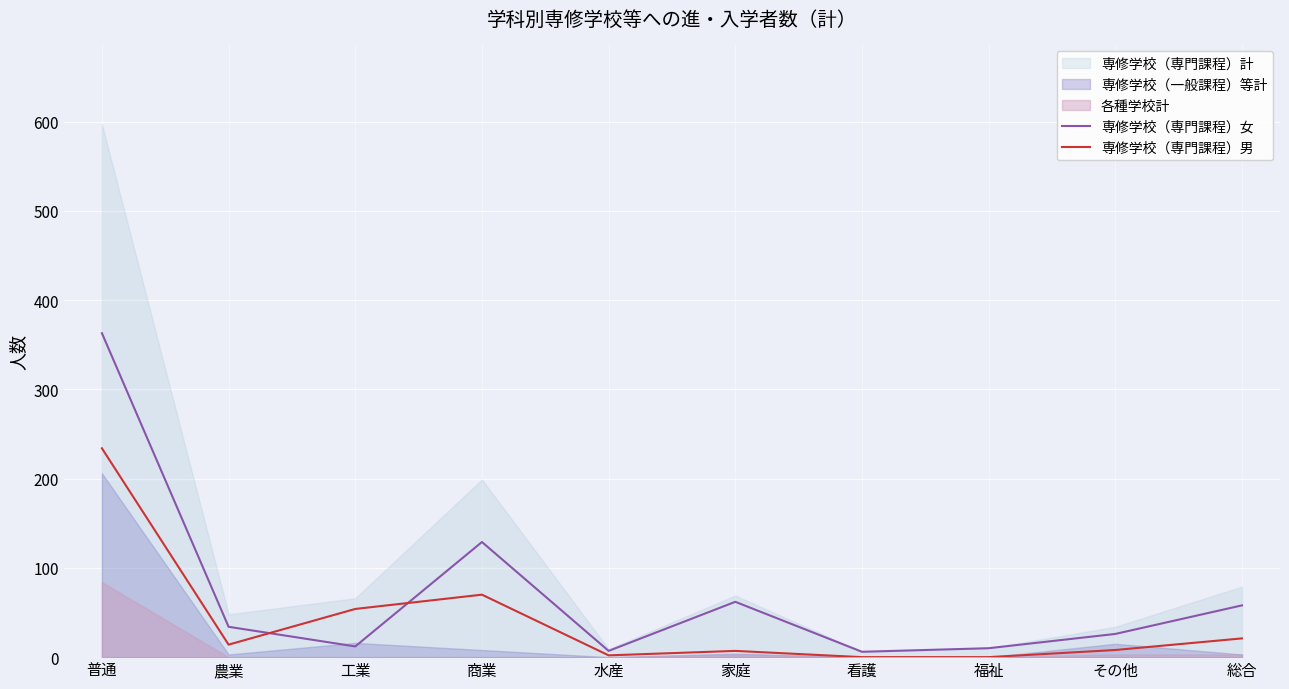

Does the chart display data point markers on the line(s)?

No